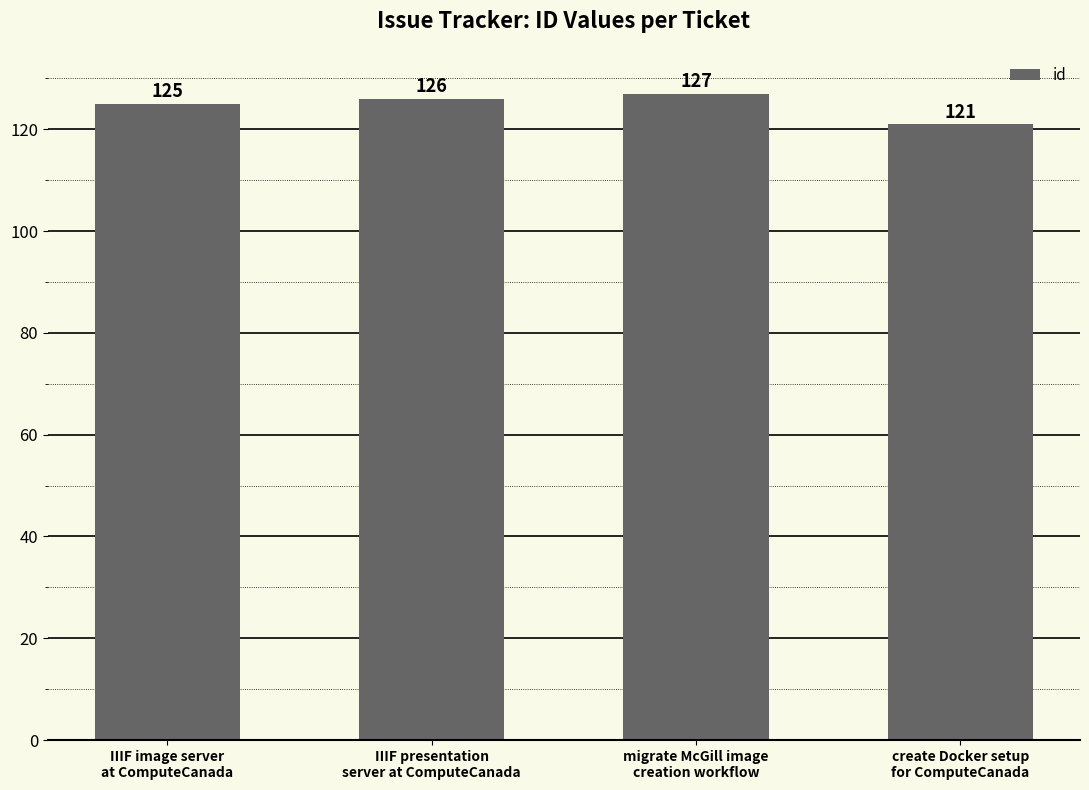

The chart shows a value of 126 at IIIF presentation
server at ComputeCanada. True or false?

True